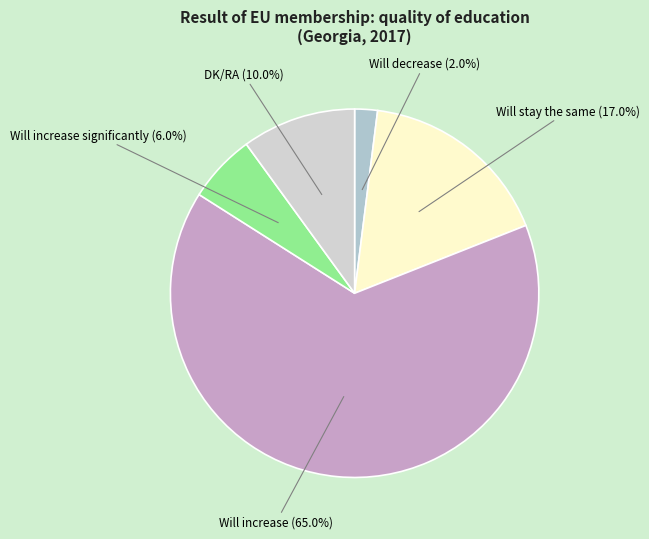

What is the largest slice in the pie chart?

Will increase